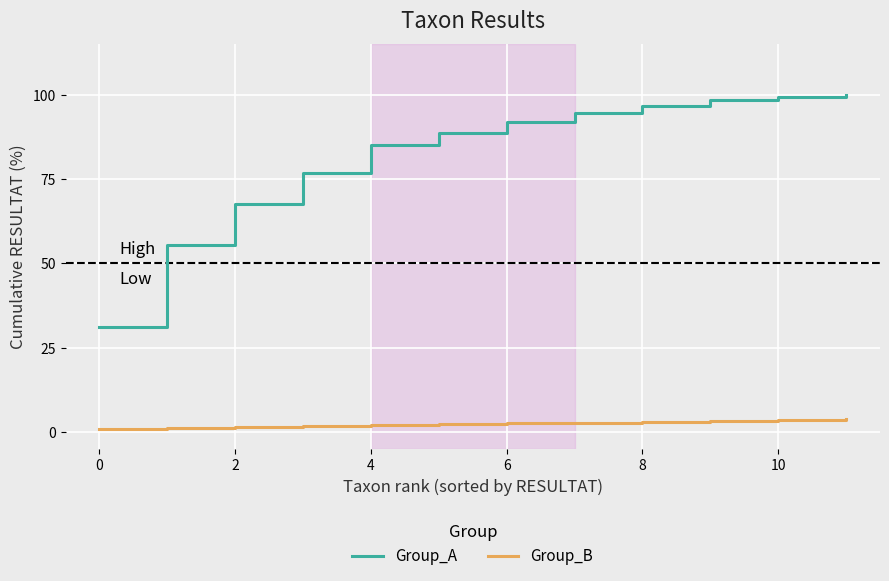

Which series has the widest spread of values?

Group_A